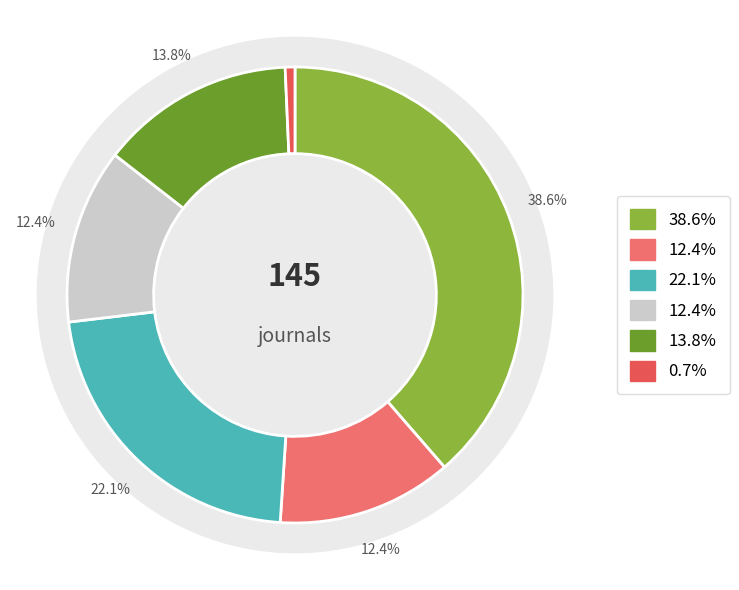

To the nearest percent, what is the difference between the largest and smallest slice percentages?

38%